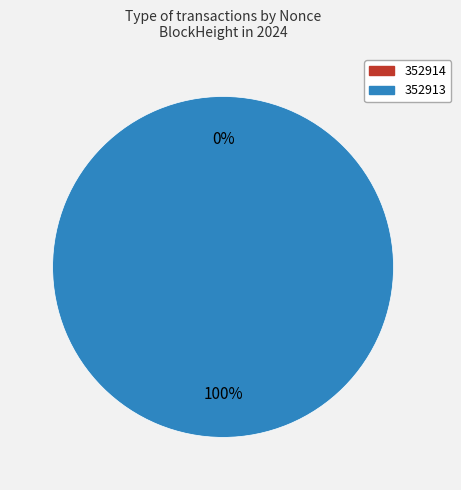

How many segments does this pie chart have?

2